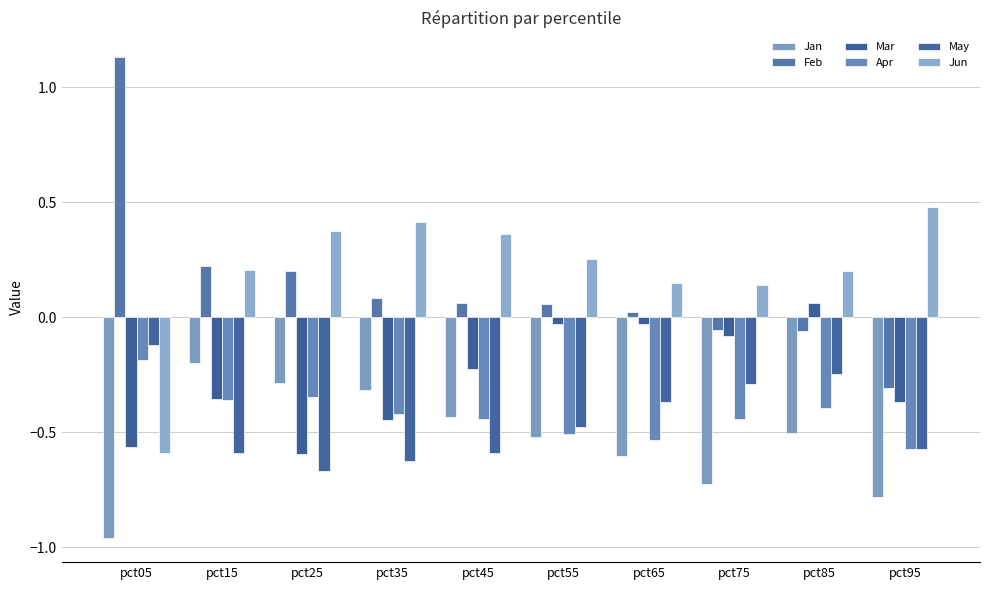

Which series has the largest total across all categories?

Jun